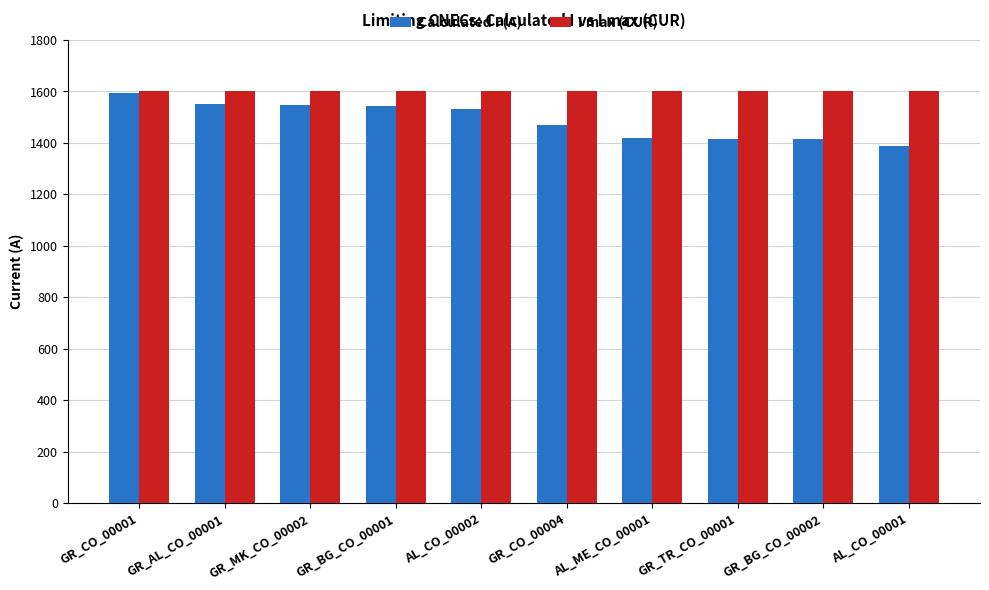

What is the total value across all series at GR_BG_CO_00001?

3143